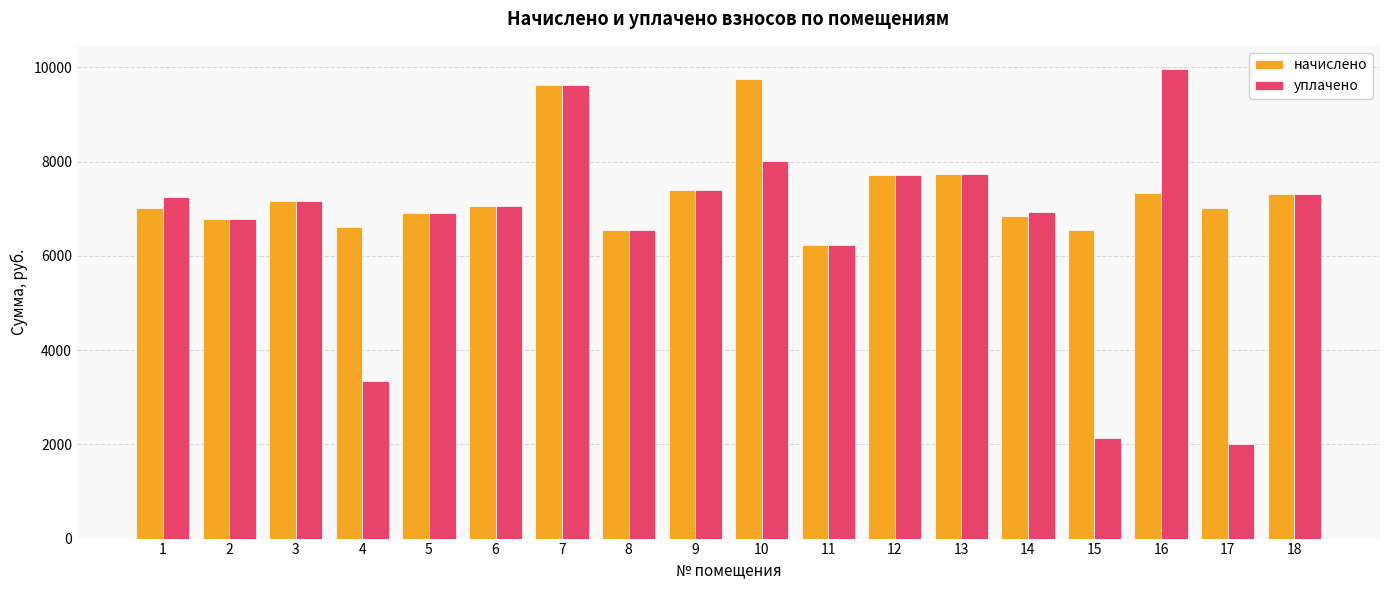

Where is уплачено nearest to the value 5979?

11